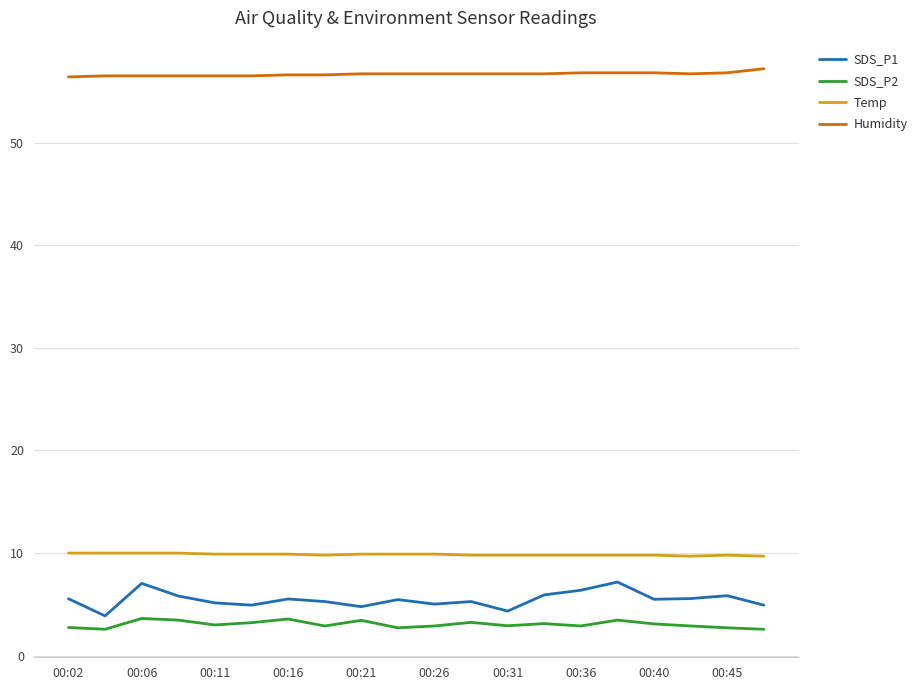

List the series in order of their peak value, highest first.

Humidity, Temp, SDS_P1, SDS_P2